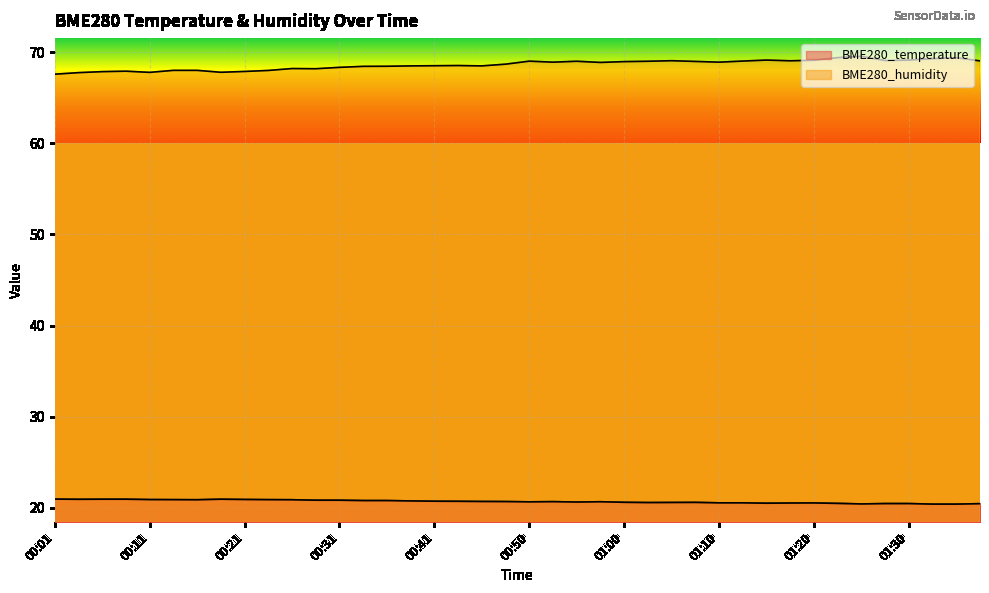

True or false: BME280_temperature has a value of 27.5 at 00:16.

False